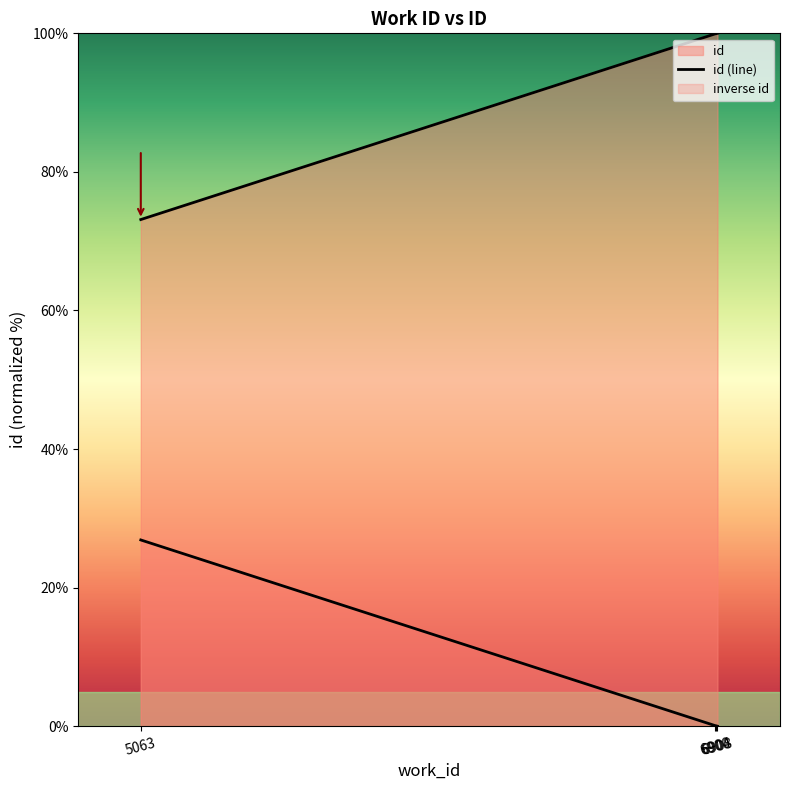

Where is the data nearest to the value 86?

5063